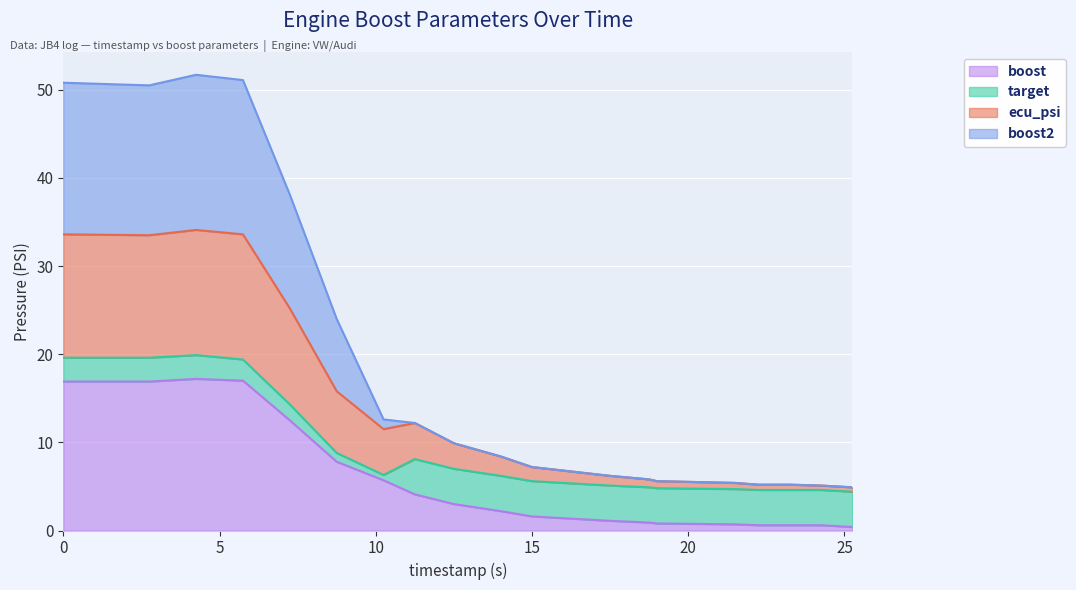

True or false: boost2 and ecu_psi cross at least once.

False